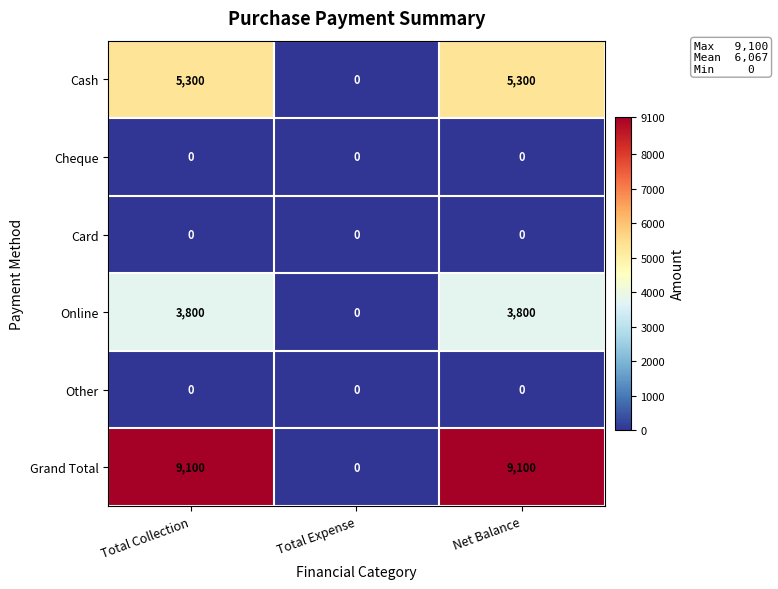

What is the spread (max minus min) of values at Total Collection?

9100